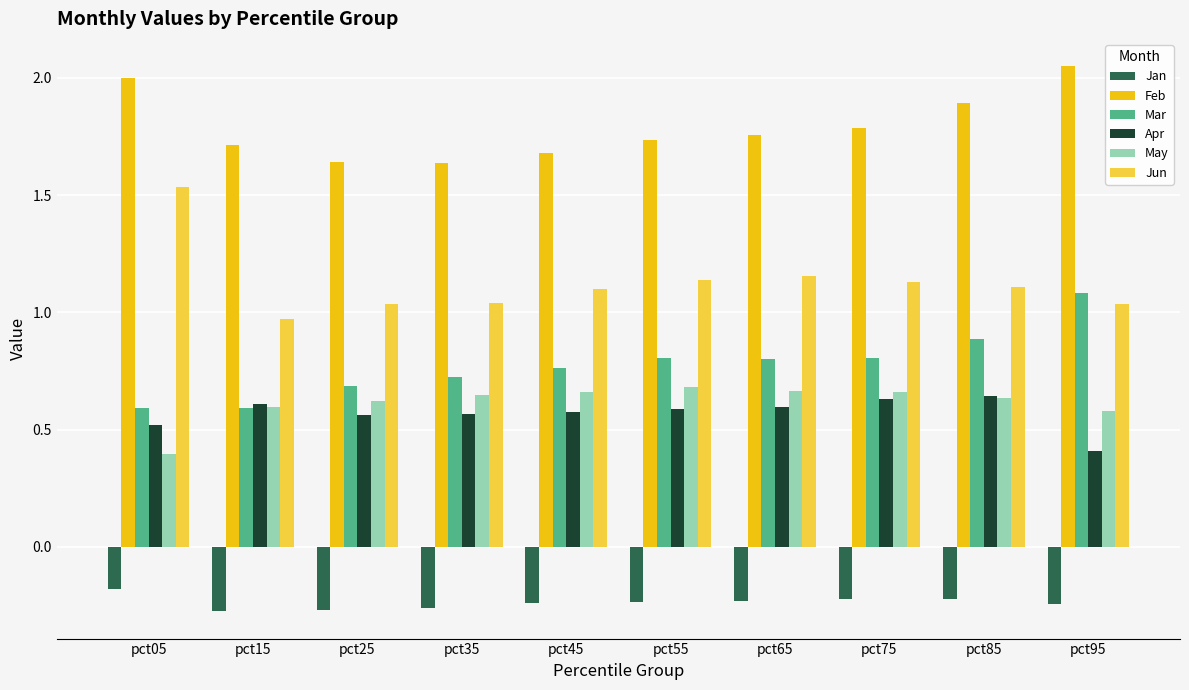

What is the difference between the maximum and second lowest values in the Mar series?

0.5